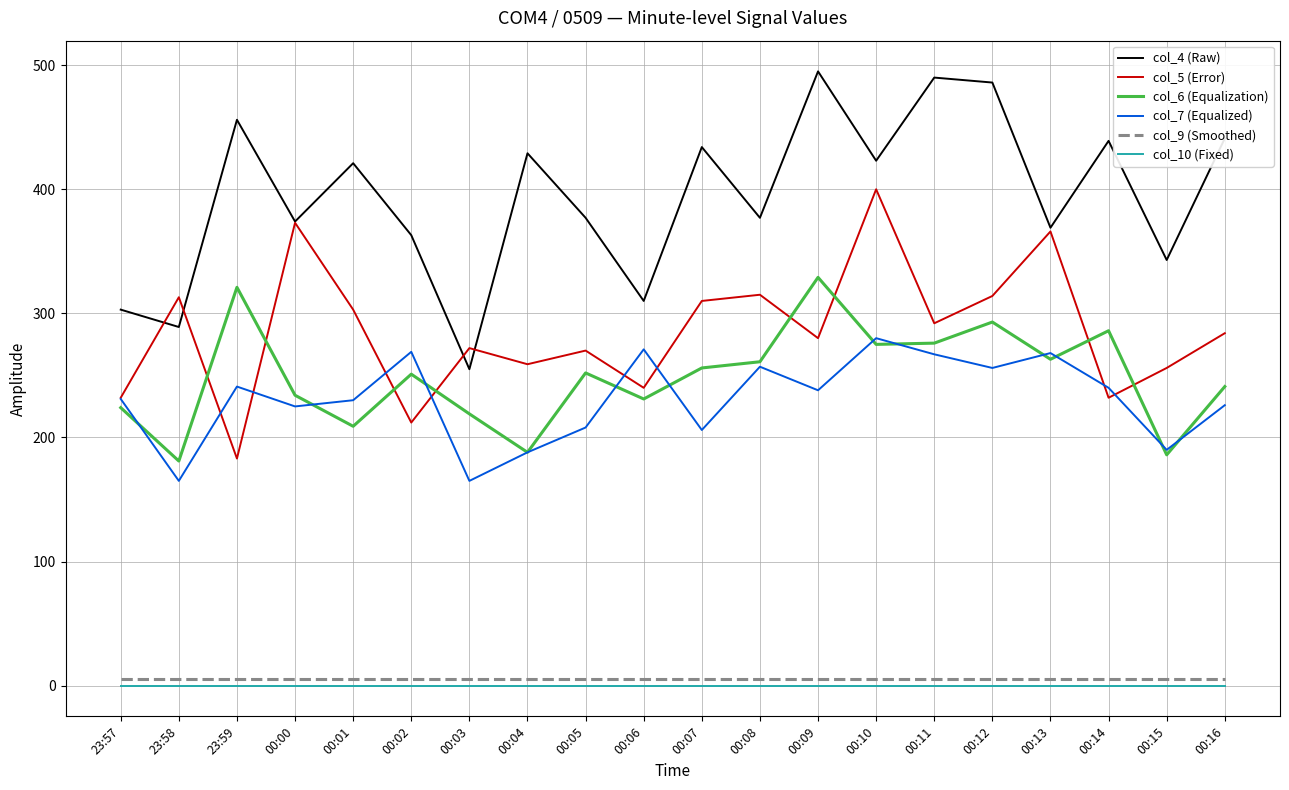

Is the value of col_6 (Equalization) at 00:11 greater than the value of col_4 (Raw) at 00:13?

No